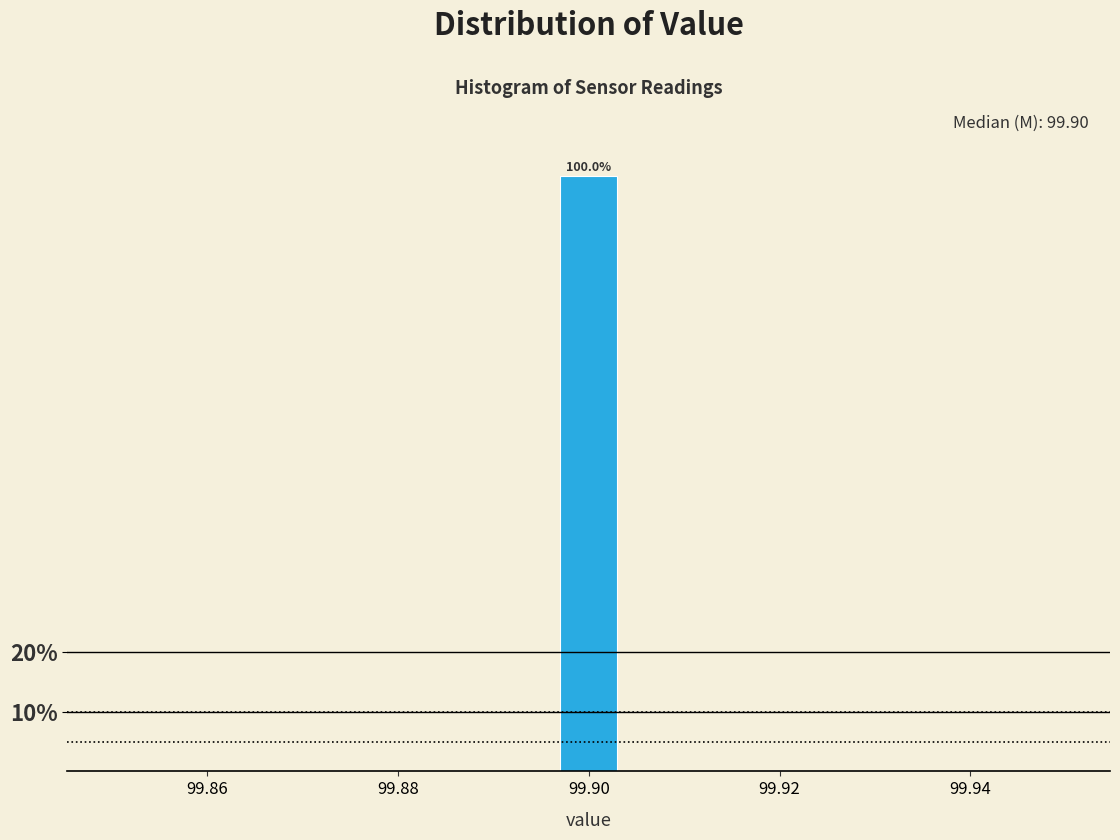

Read against the x-axis, roughly where is the centre of the tallest bar?

99.900